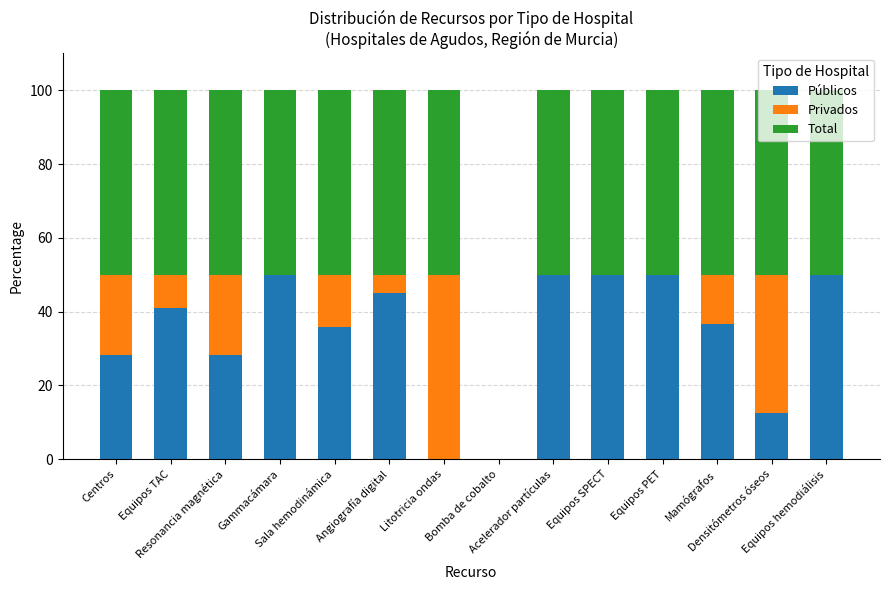

What is the difference between the maximum and minimum values in the Públicos series?

50.0